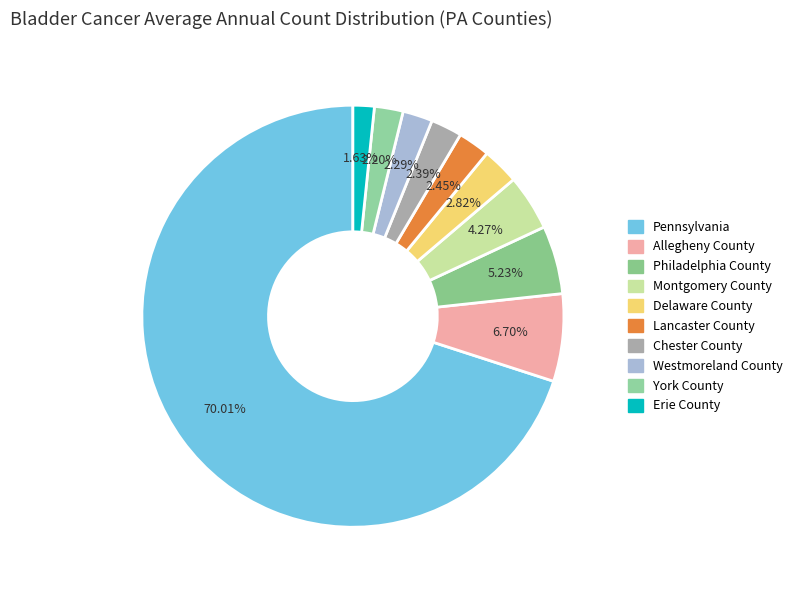

How many segments does this pie chart have?

10